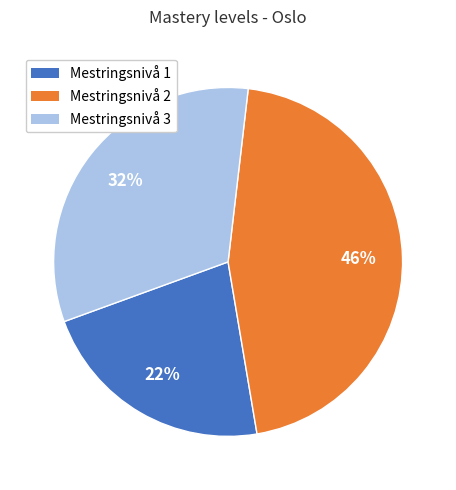

What is the largest slice in the pie chart?

Mestringsnivå 2